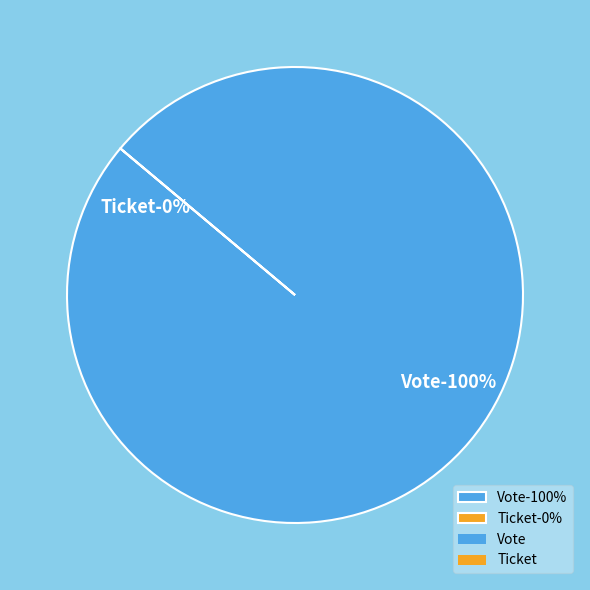

What is the largest slice in the pie chart?

Vote